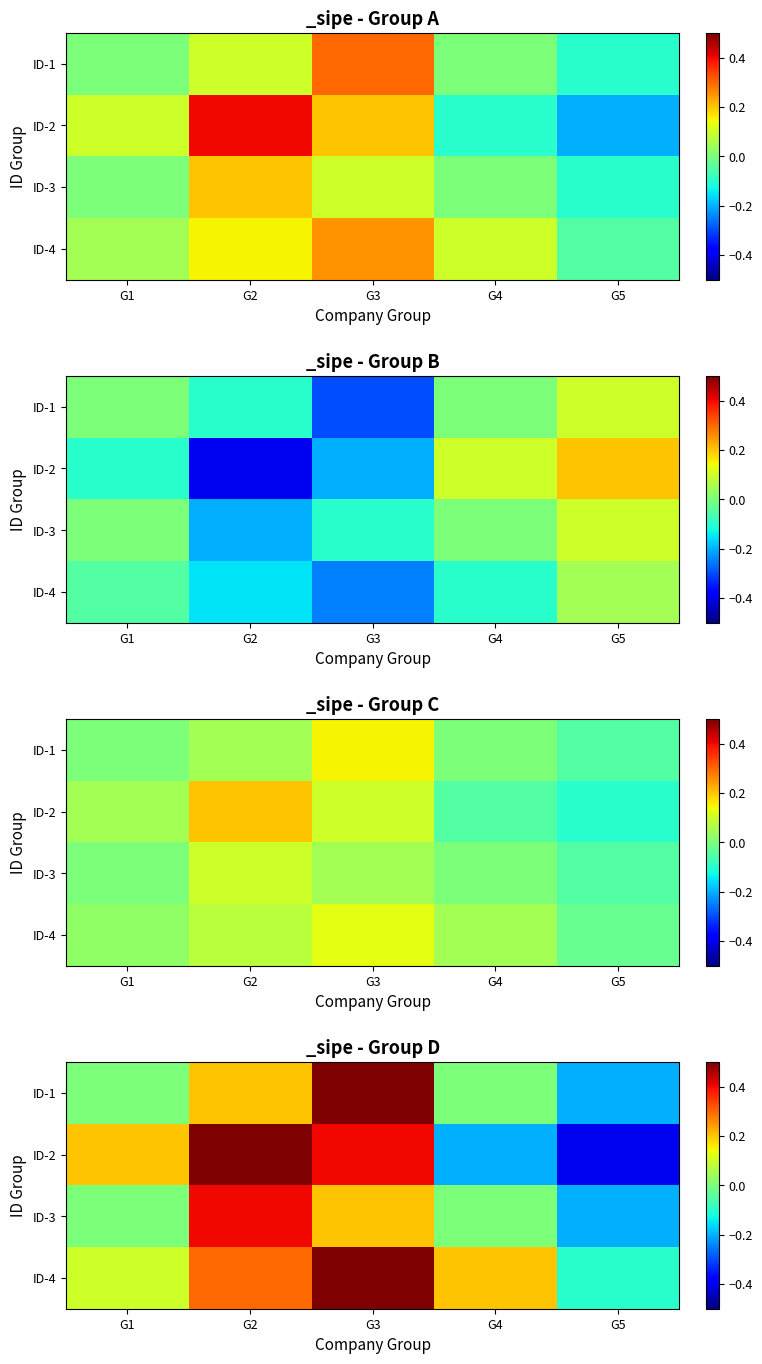

What is the difference between the maximum and minimum values in the ID-1 series?

0.8